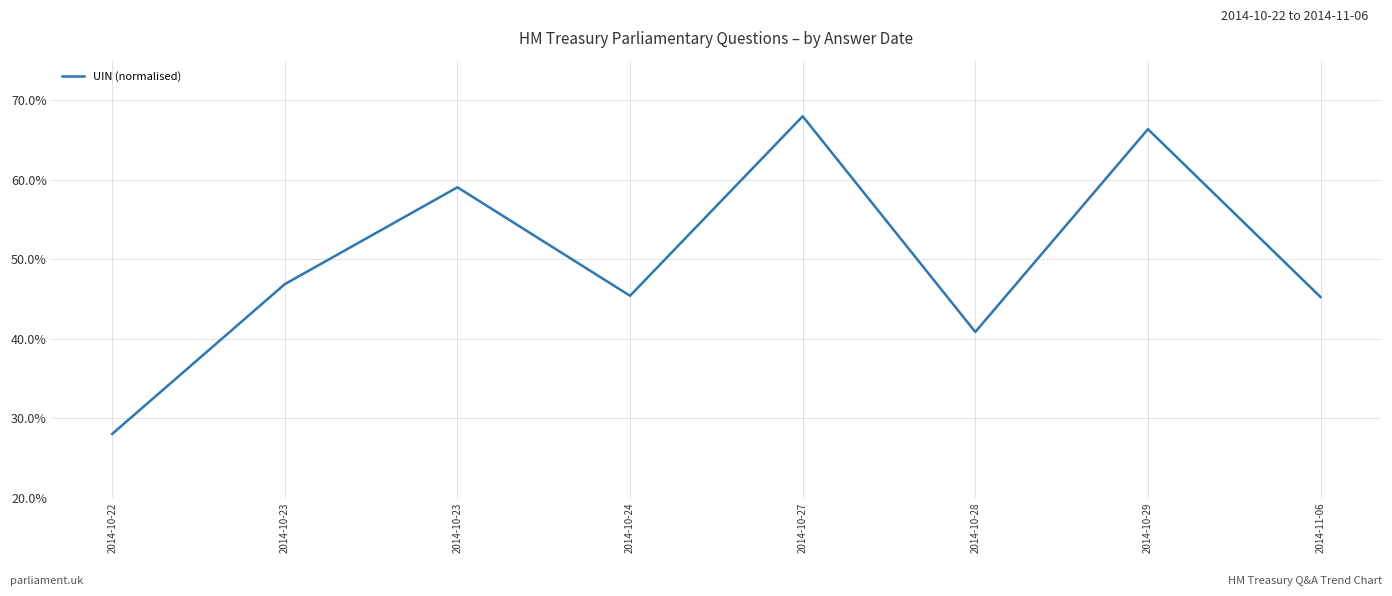

Count the number of values greater than 46.

4